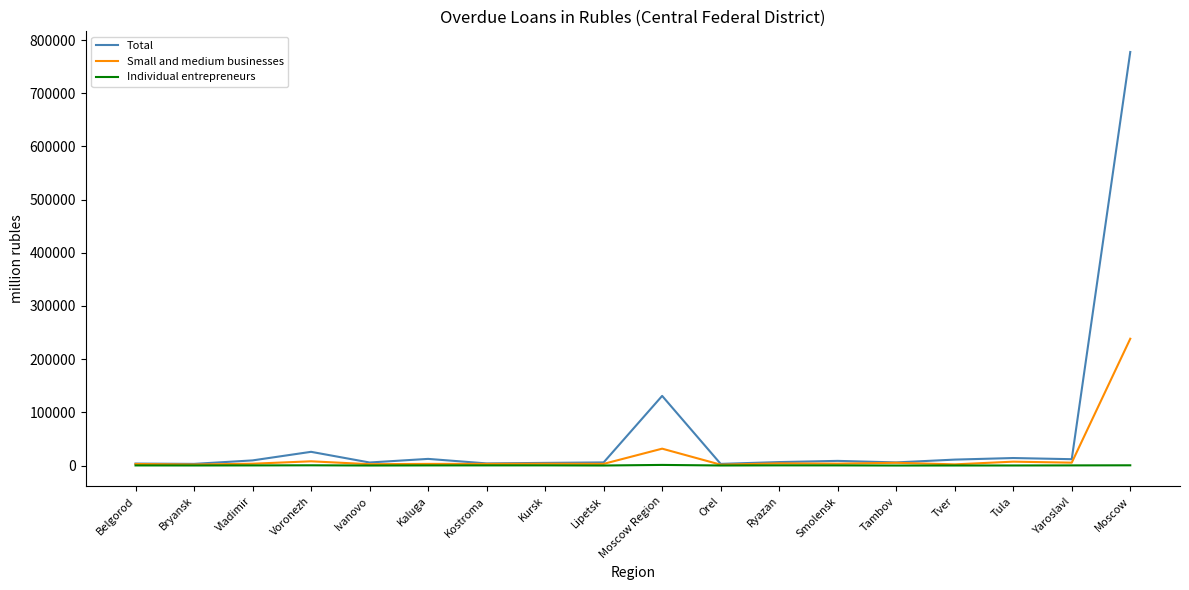

The Individual entrepreneurs series shows 153 at Ivanovo. True or false?

True